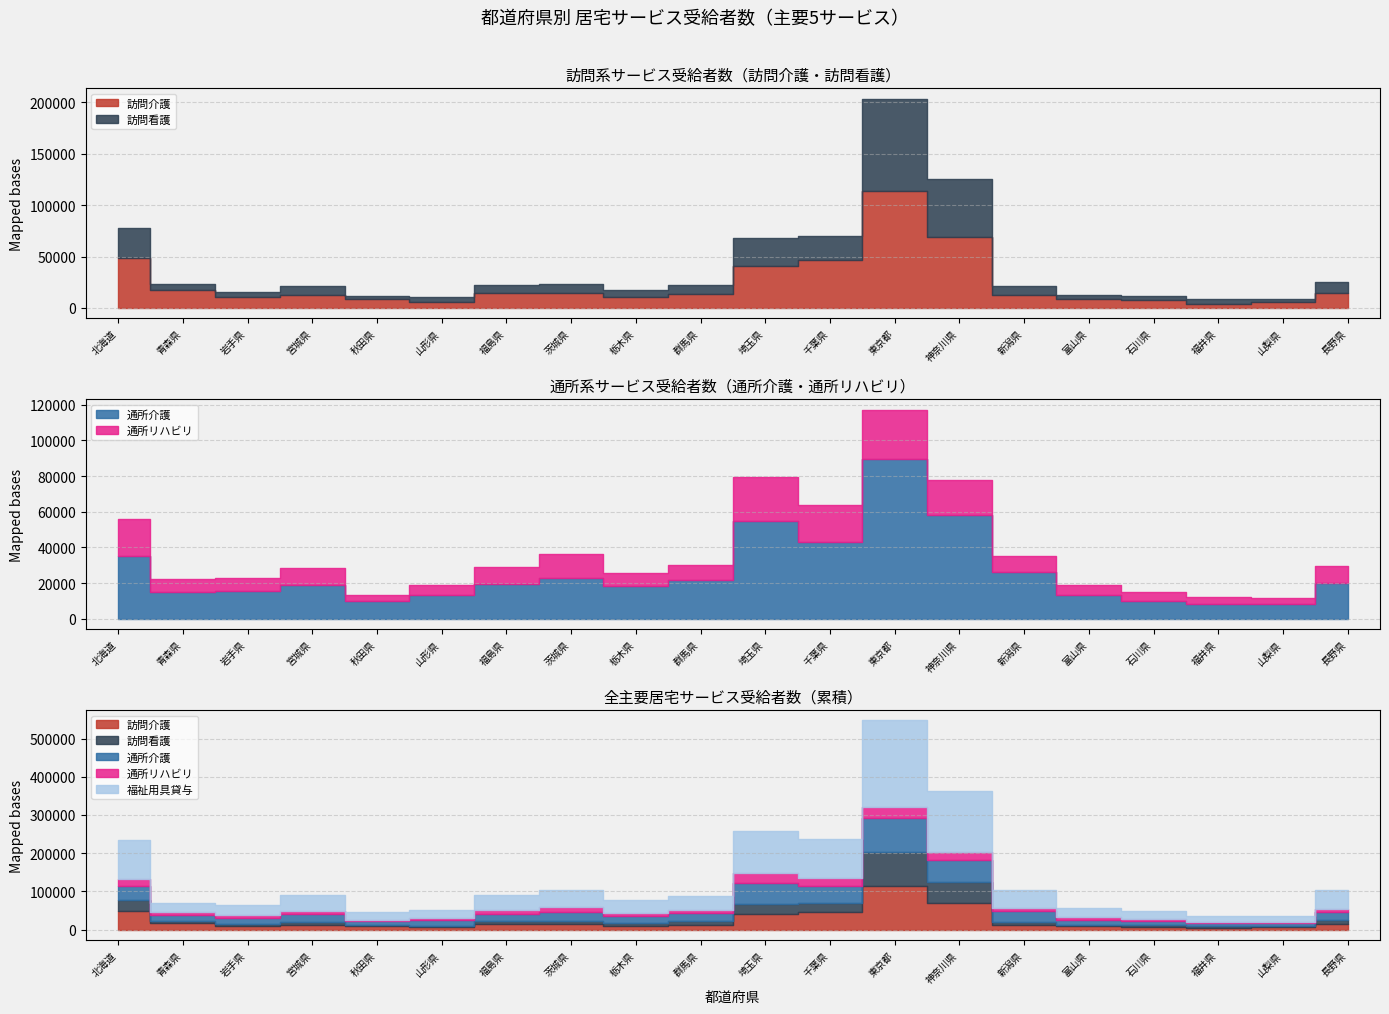

Reading left to right, list all the values displayed in this chart.

訪問介護: 北海道=48474	青森県=17947	岩手県=10262	宮城県=12494	秋田県=8641	山形県=6152	福島県=14380	茨城県=14657	栃木県=10326	群馬県=13216	埼玉県=41275	千葉県=46261	東京都=113967	神奈川県=69345	新潟県=12571	富山県=9004	石川県=7371	福井県=4031	山梨県=5827	長野県=14203
訪問看護: 北海道=29175	青森県=5057	岩手県=5582	宮城県=8708	秋田県=2998	山形県=4553	福島県=8106	茨城県=8760	栃木県=6705	群馬県=9138	埼玉県=26576	千葉県=24065	東京都=89489	神奈川県=55742	新潟県=8641	富山県=4052	石川県=4690	福井県=4226	山梨県=3033	長野県=11253
通所介護: 北海道=35289	青森県=14782	岩手県=15349	宮城県=18976	秋田県=9884	山形県=13265	福島県=19617	茨城県=22747	栃木県=18111	群馬県=21745	埼玉県=54821	千葉県=43125	東京都=89492	神奈川県=58281	新潟県=26466	富山県=13135	石川県=10187	福井県=8497	山梨県=8351	長野県=20020
通所リハビリ: 北海道=20355	青森県=7665	岩手県=7632	宮城県=9383	秋田県=3455	山形県=5484	福島県=9180	茨城県=13554	栃木県=7416	群馬県=8320	埼玉県=24549	千葉県=20705	東京都=27709	神奈川県=19501	新潟県=8664	富山県=5680	石川県=4978	福井県=3980	山梨県=3287	長野県=9663
福祉用具貸与: 北海道=102010	青森県=25195	岩手県=25263	宮城県=41650	秋田県=20200	山形県=21217	福島県=39109	茨城県=44650	栃木県=34264	群馬県=35993	埼玉県=110161	千葉県=103468	東京都=226715	神奈川県=158915	新潟県=47632	富山県=25653	石川県=20556	福井県=16066	山梨県=15858	長野県=47334